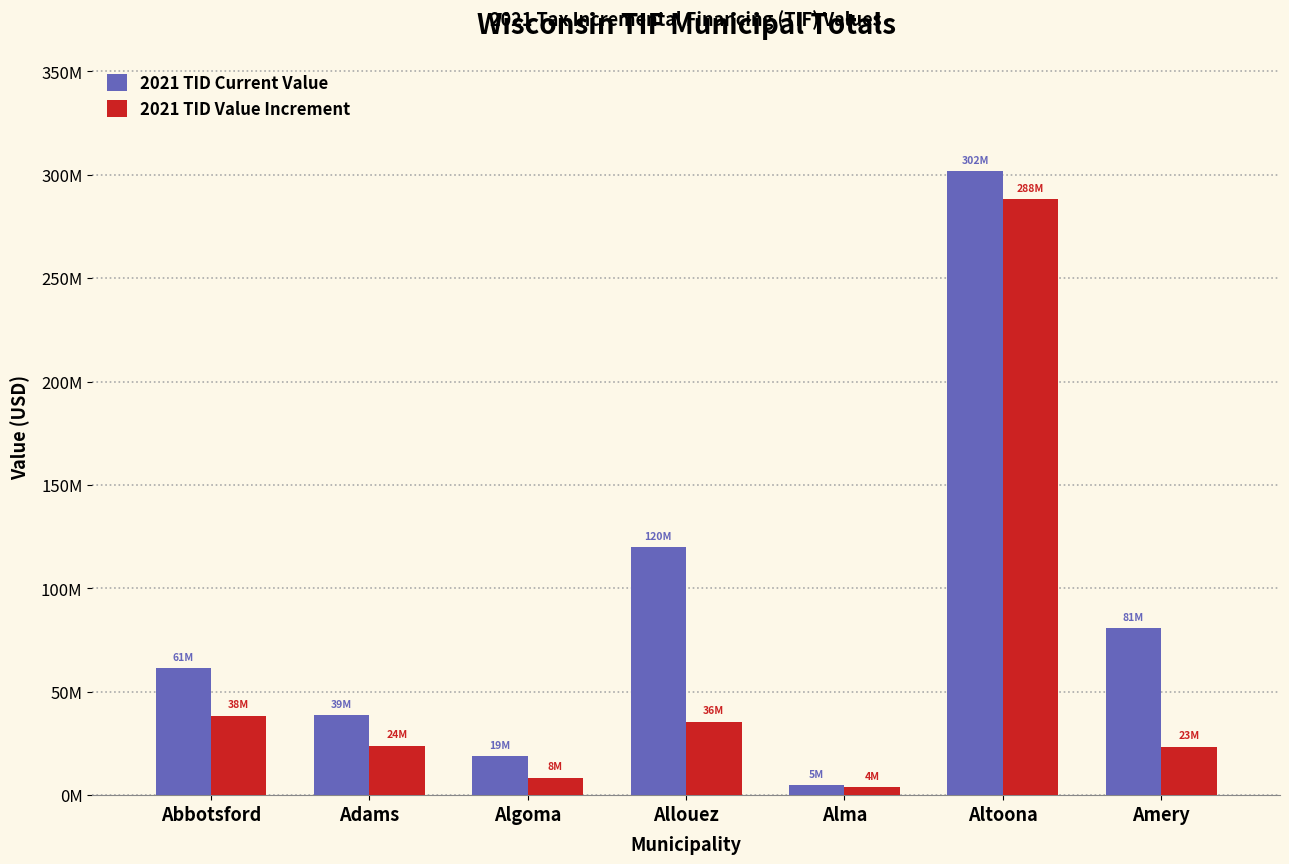

What is the spread (max minus min) of values at Amery?

57308500